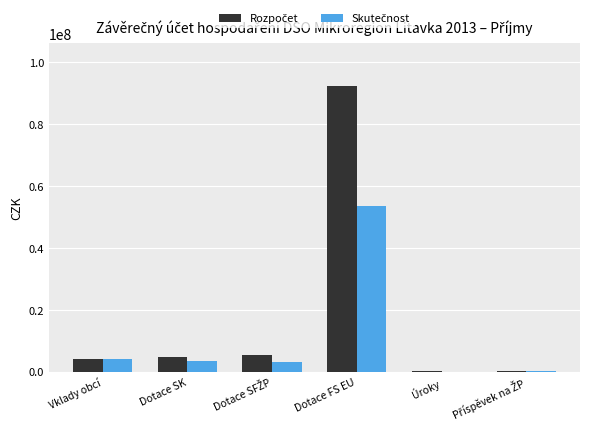

What is the total value across all series at Dotace SK?

8312500.0